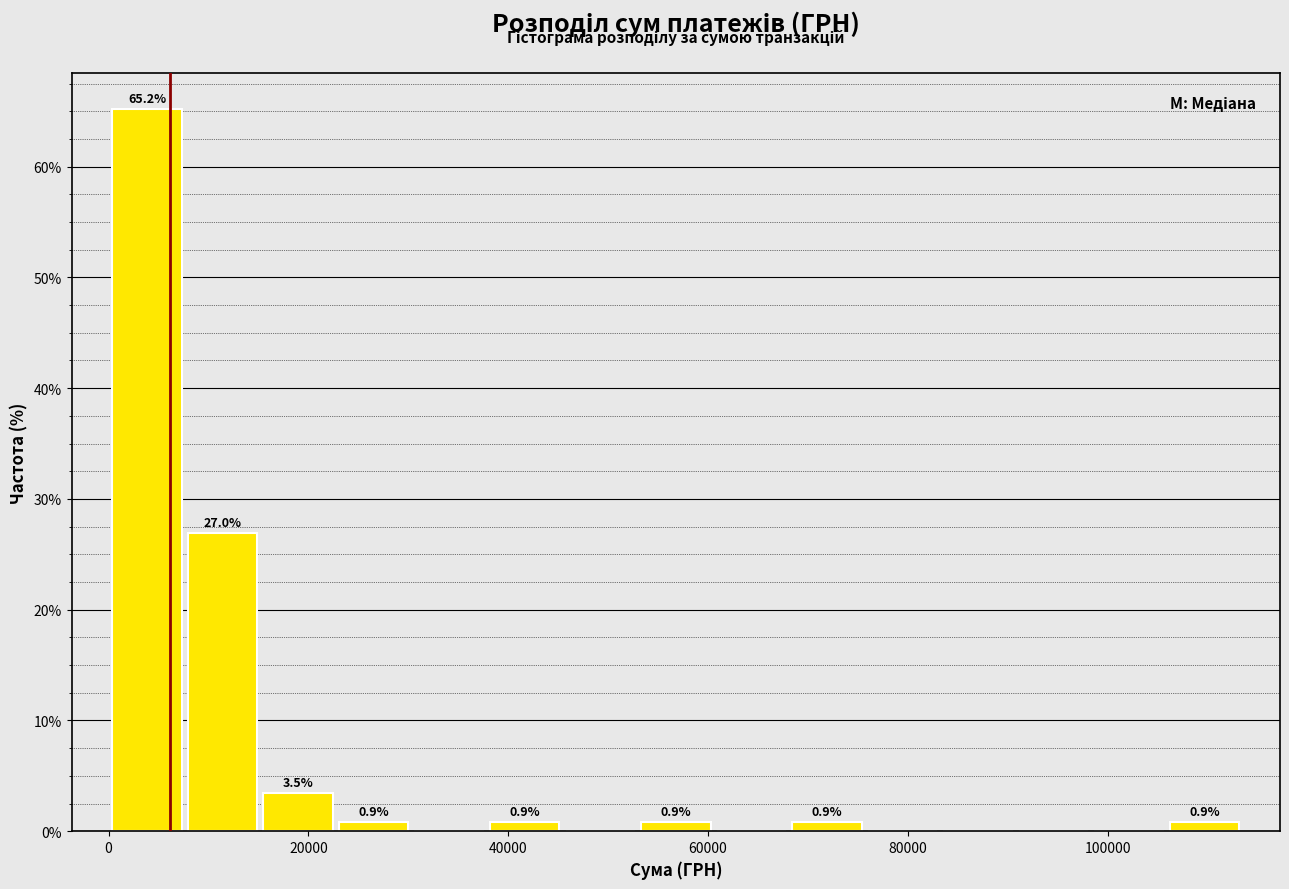

Read against the x-axis, roughly where is the centre of the tallest bar?

4000